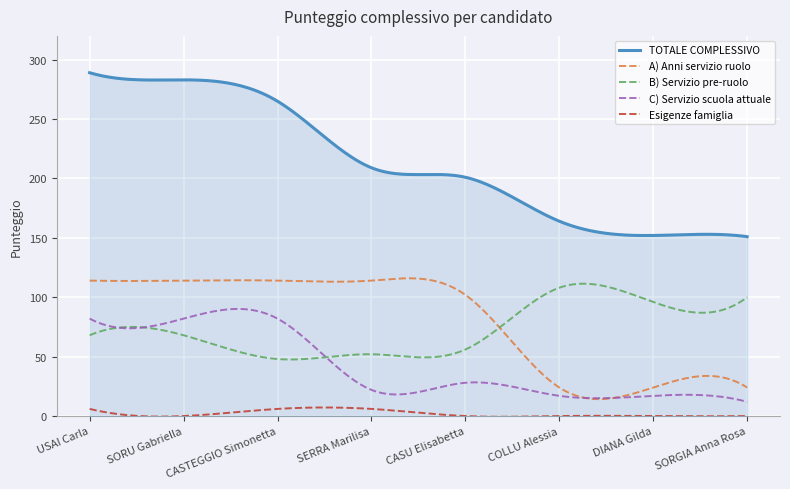

Which series has the largest total across all categories?

TOTALE COMPLESSIVO